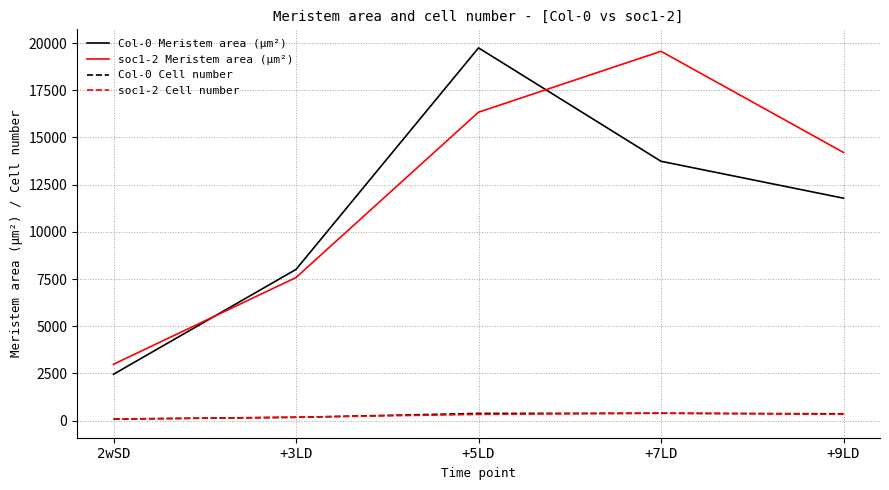

Between +7LD and +9LD, which series saw the biggest shift?

soc1-2 Meristem area (µm²)